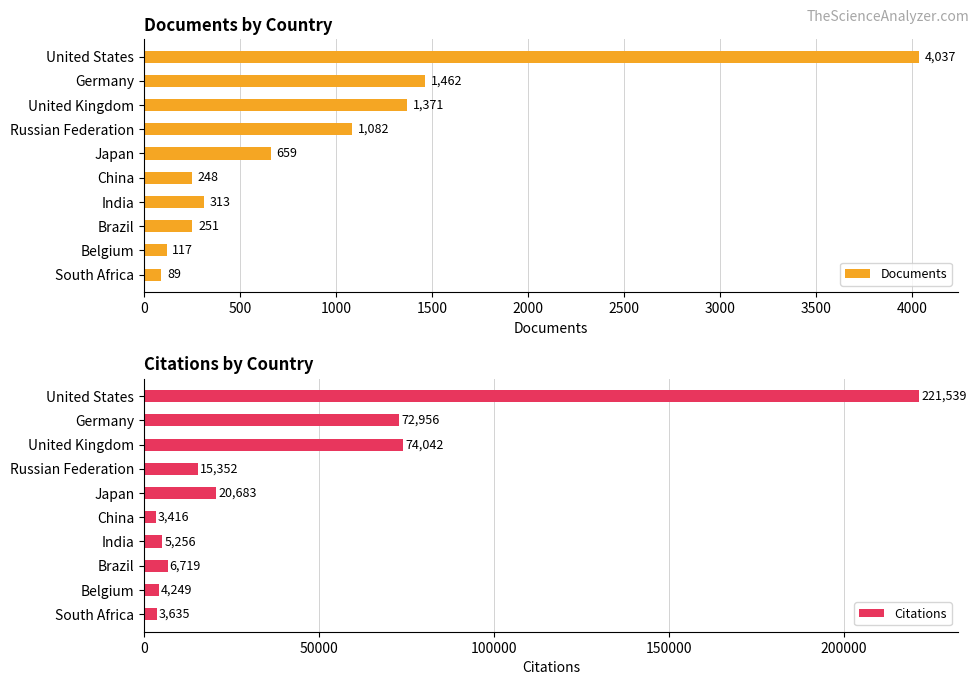

What is the value of the Documents bar at the 10th from the left?

89